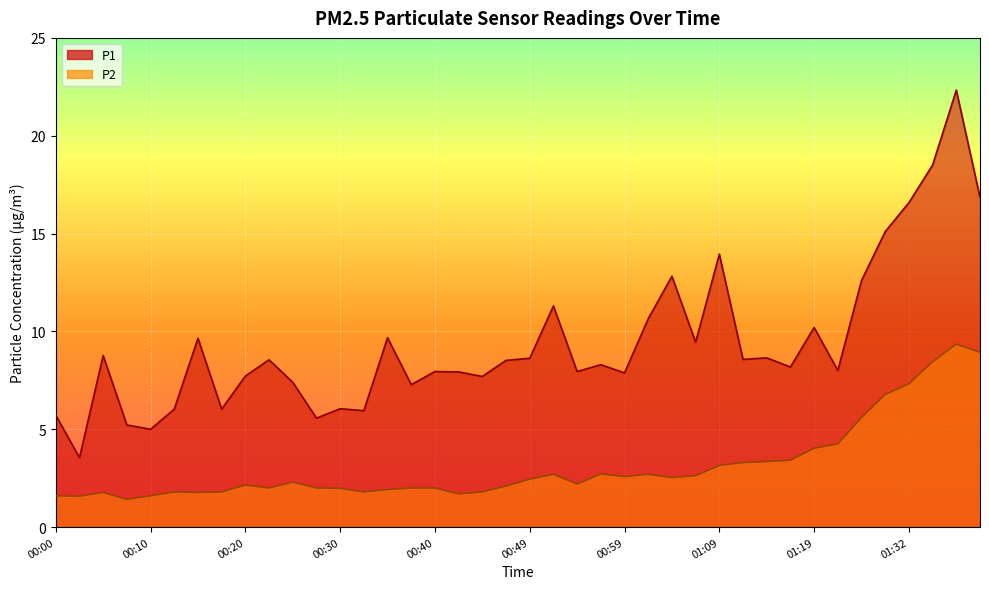

Between 00:42 and 01:24, which is larger?

01:24